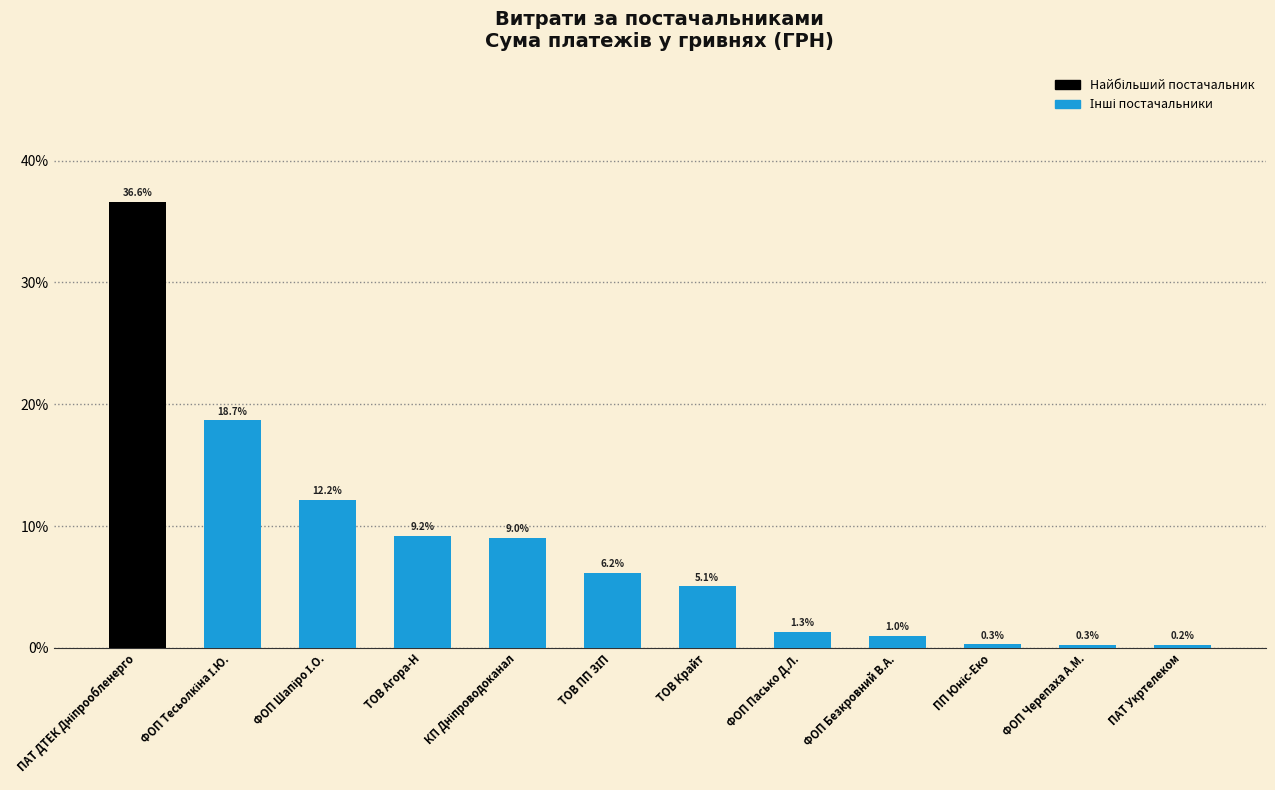

What is the label of the 7th bar from the left?

ТОВ Крайт